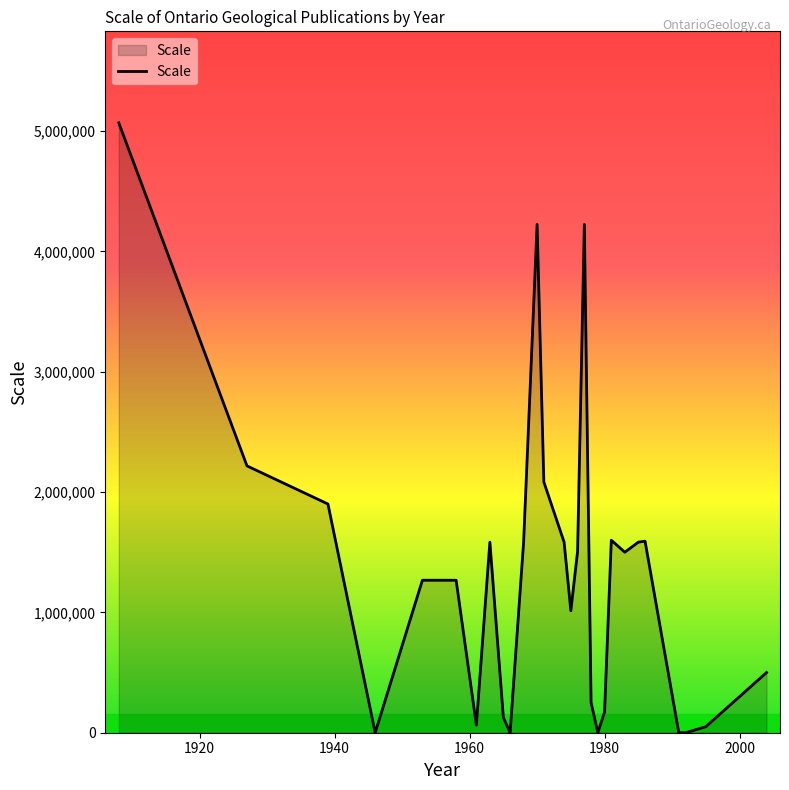

What is the difference between the maximum and minimum values?

5068800.0